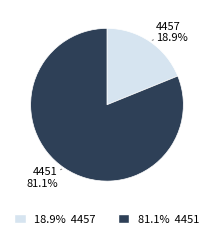

Is there a majority slice in this chart?

Yes